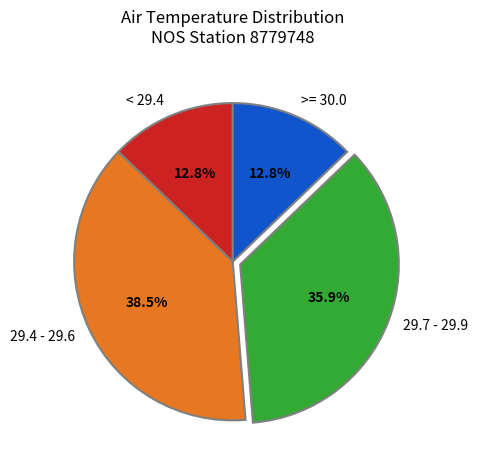

Approximately how many times larger is the value at 29.4 - 29.6 compared to < 29.4?

3.0